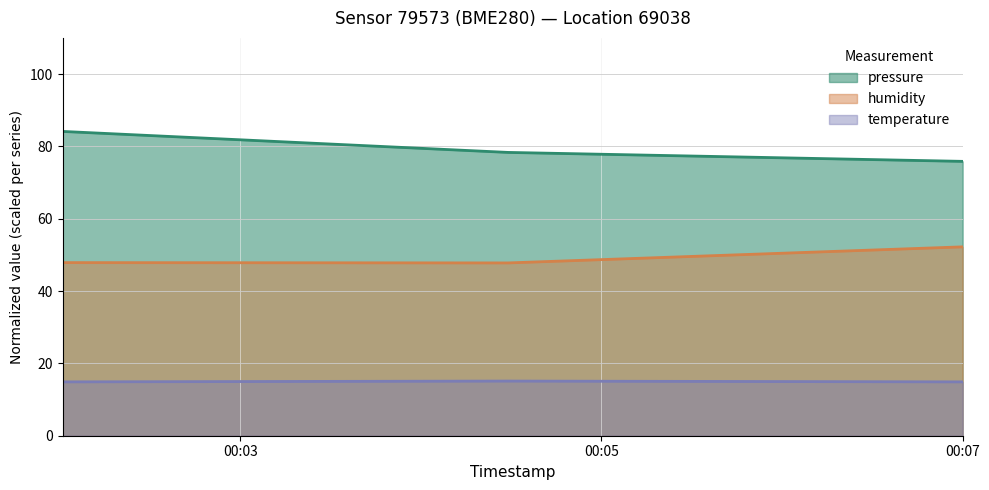

Which series has the largest total across all categories?

pressure